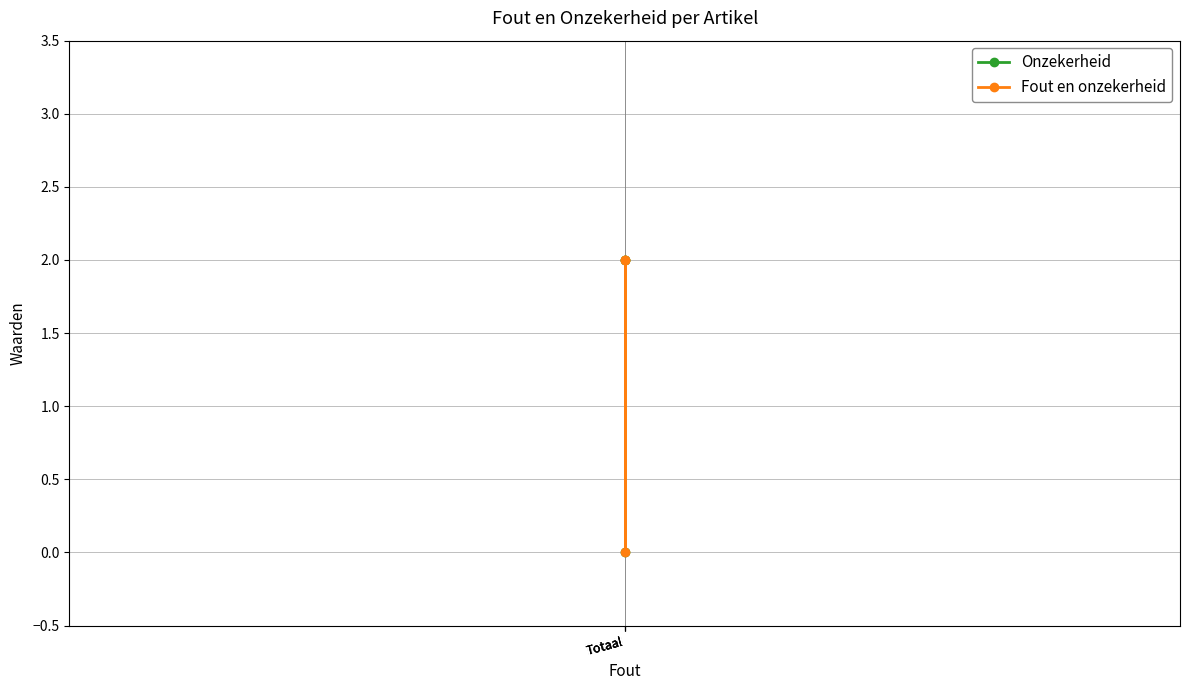

What is the value of the Onzekerheid point at the 2nd from the left?

2